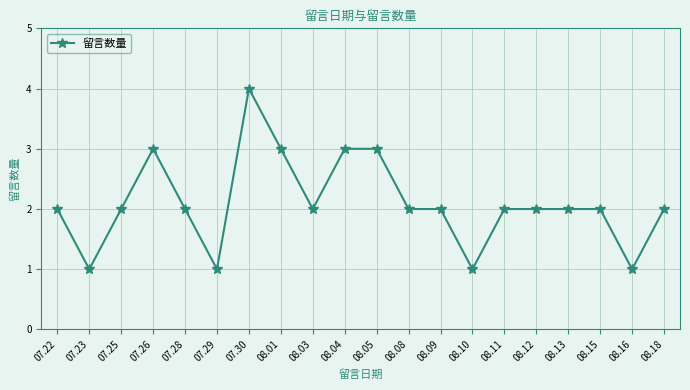

What is the value of the 16th point from the left?

2